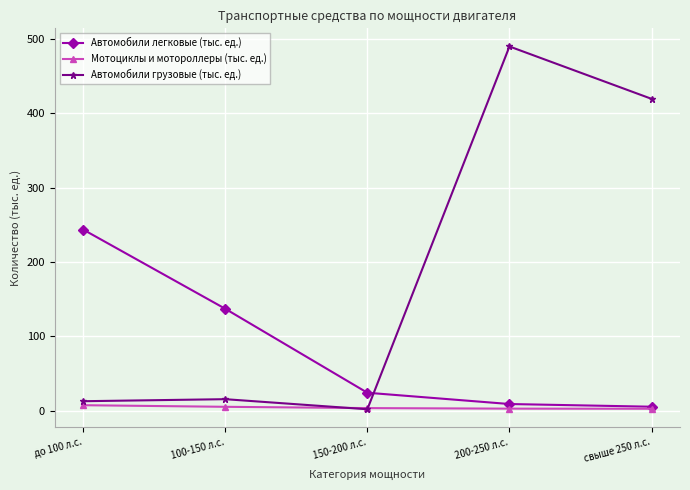

Which series ends up on top after the final intersection of Автомобили грузовые (тыс. ед.) and Автомобили легковые (тыс. ед.)?

Автомобили грузовые (тыс. ед.)